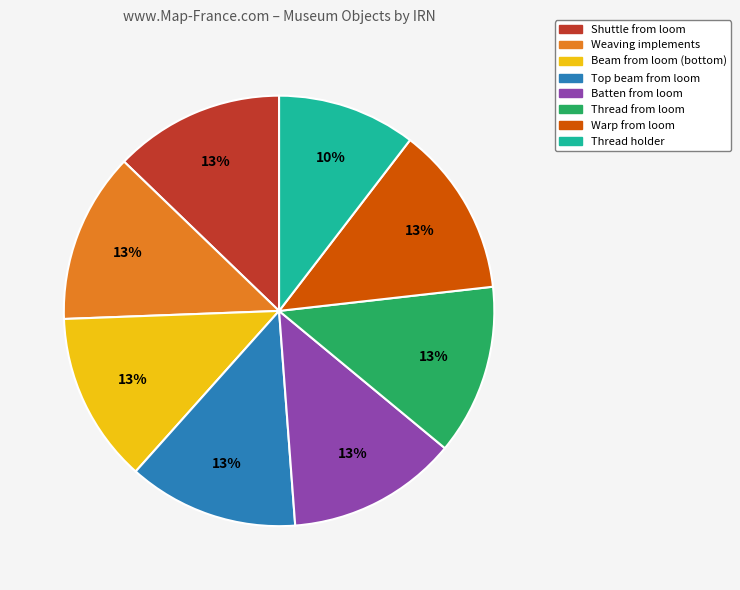

Is there a majority slice in this chart?

No